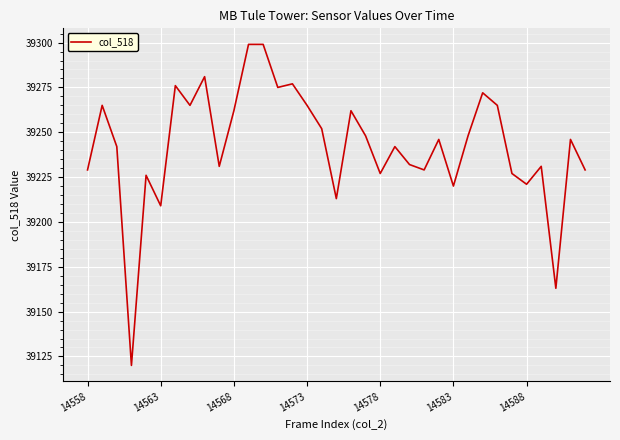

What is the difference between the second highest and second lowest values?

136